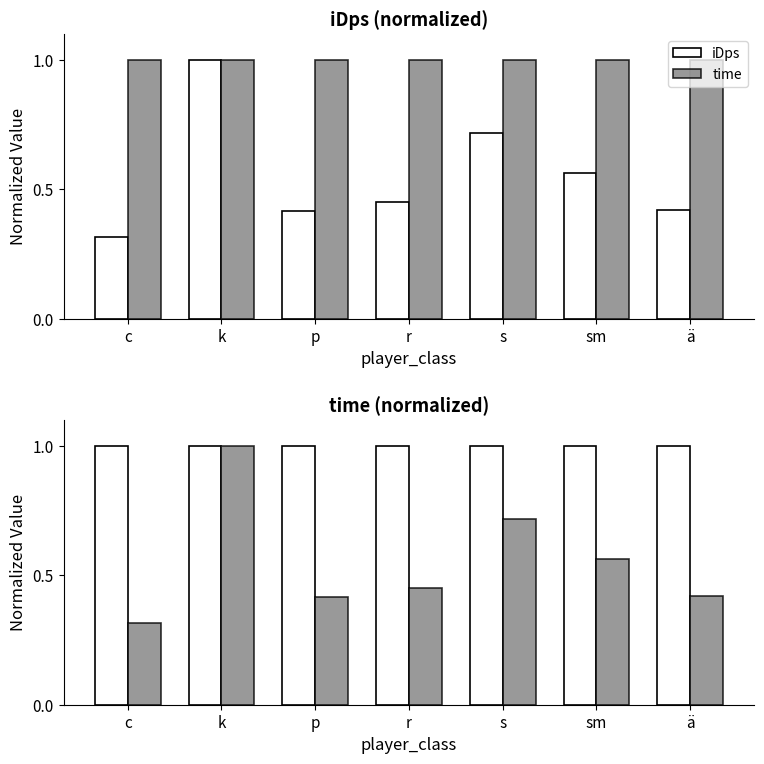

What is the difference between the maximum and minimum values in the iDps series?

0.7